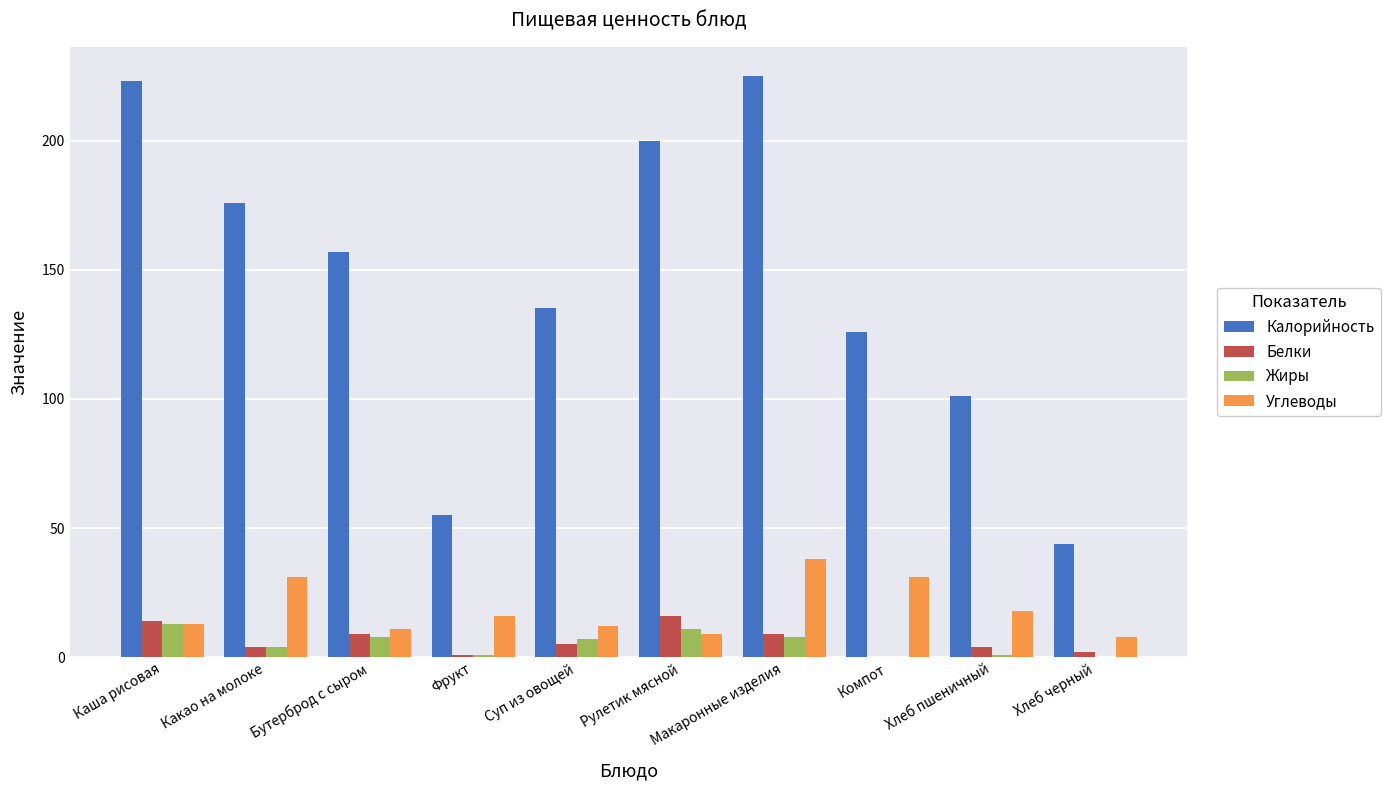

At which category is the sum across all series the highest?

Макаронные изделия